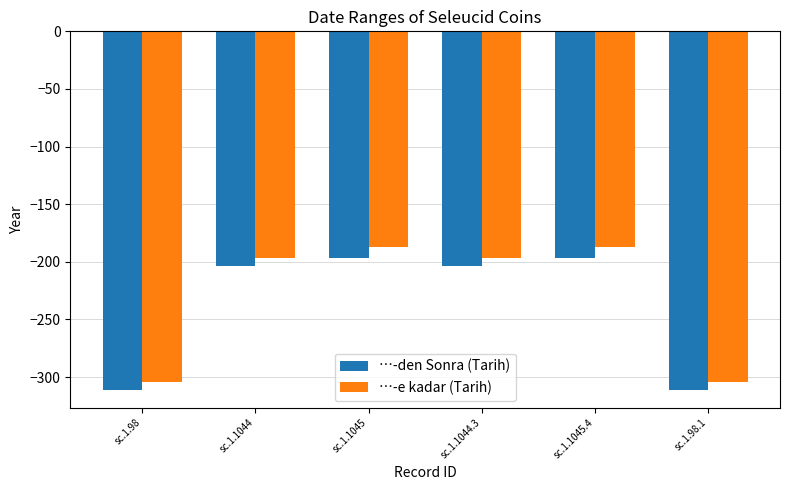

Rank the series by their maximum value, from lowest to highest.

…-den Sonra (Tarih), …-e kadar (Tarih)